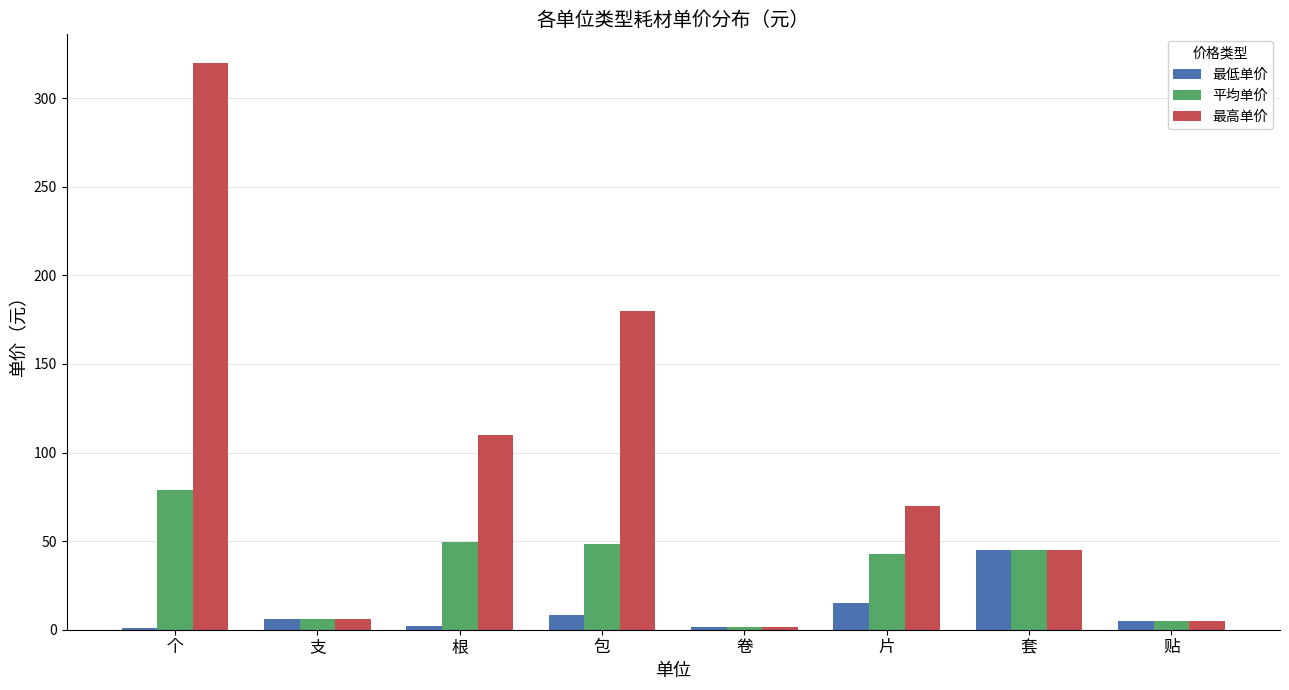

Which series has the largest total across all categories?

最高单价